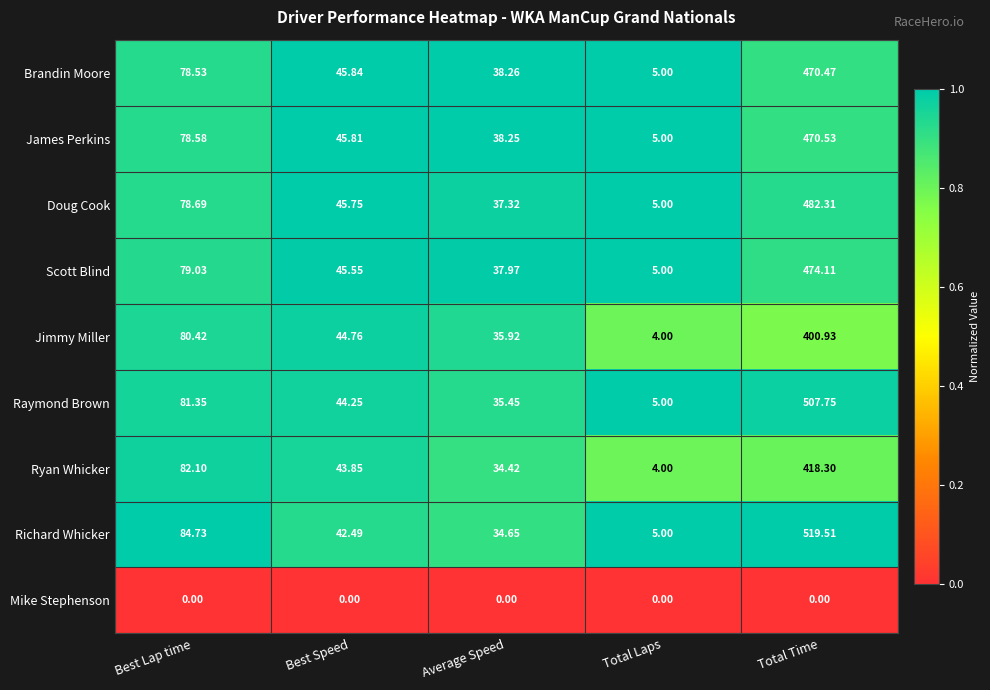

Is the value of Raymond Brown at Average Speed greater than the value of Doug Cook at Best Speed?

No